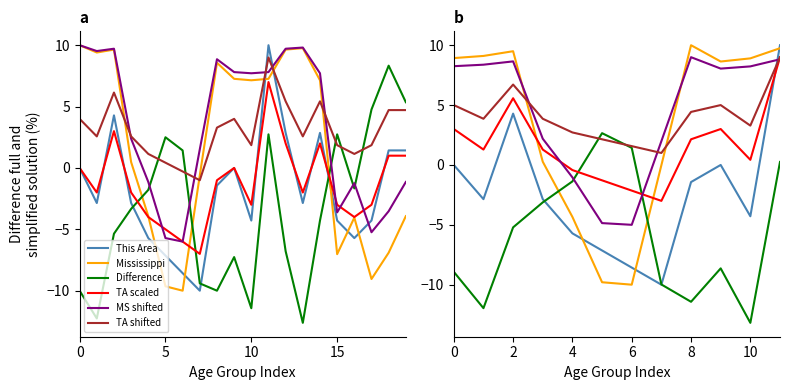

What is the maximum value for This Area?

10.0